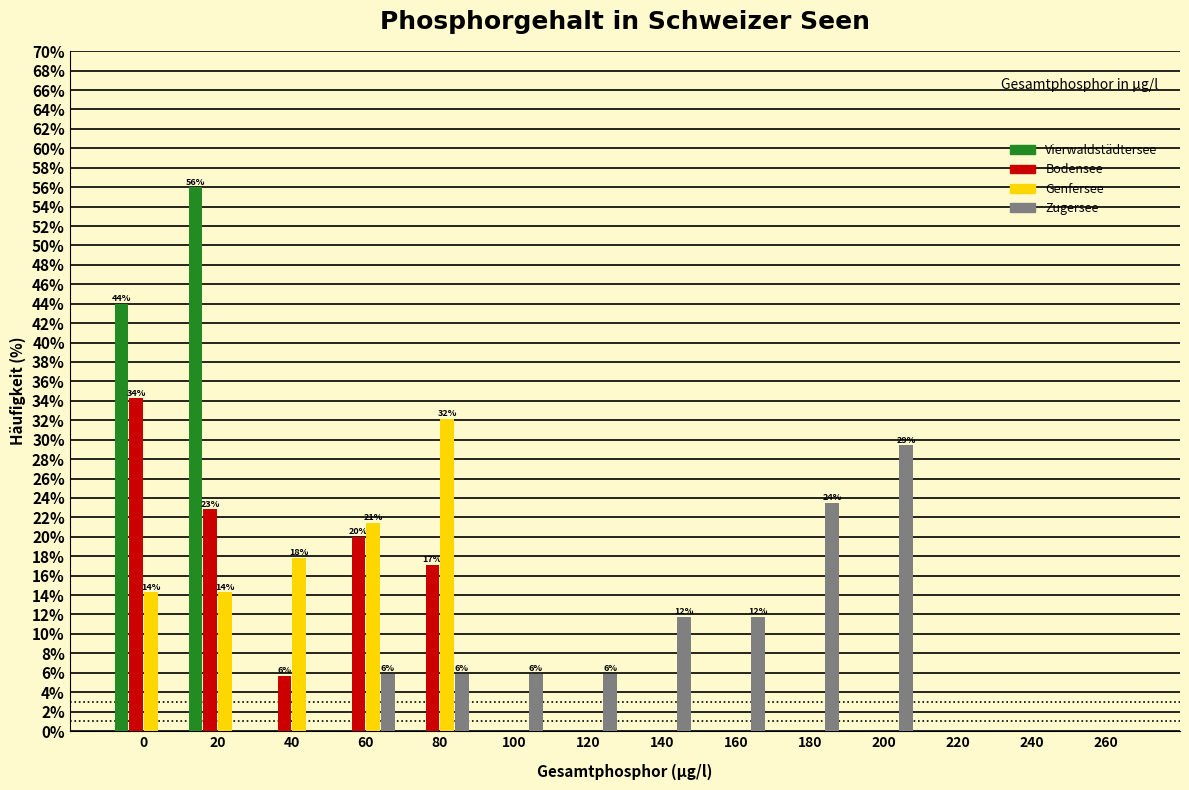

What is the total value across all series at 200?

29.4